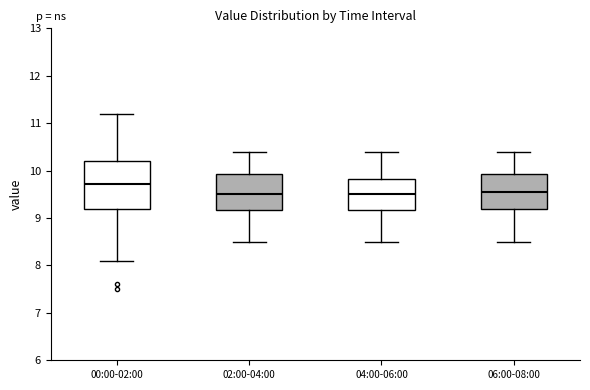

Comparing the boxes themselves (not the whiskers), which one is the tallest?

00:00-02:00